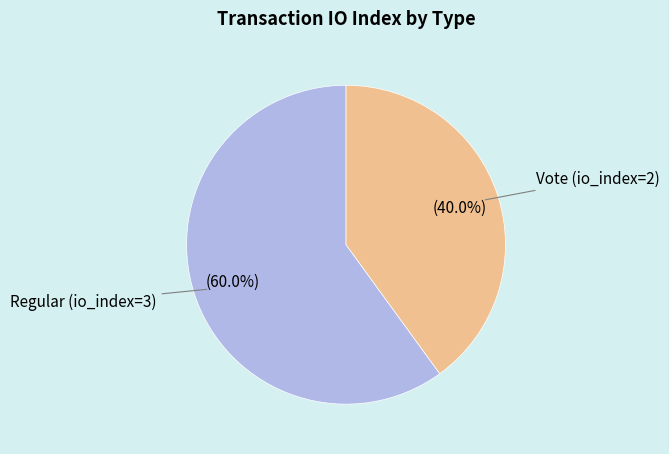

Does any single category account for the majority?

Yes